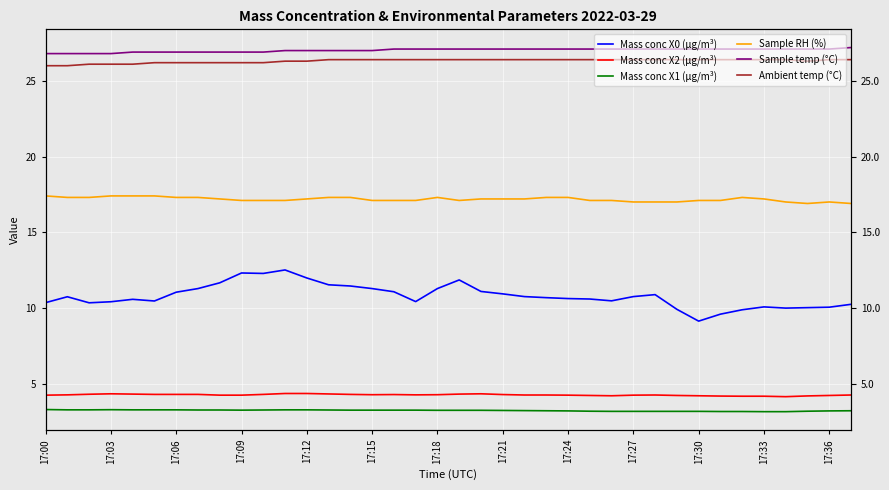

At how many categories does at least one series exceed 8?

38